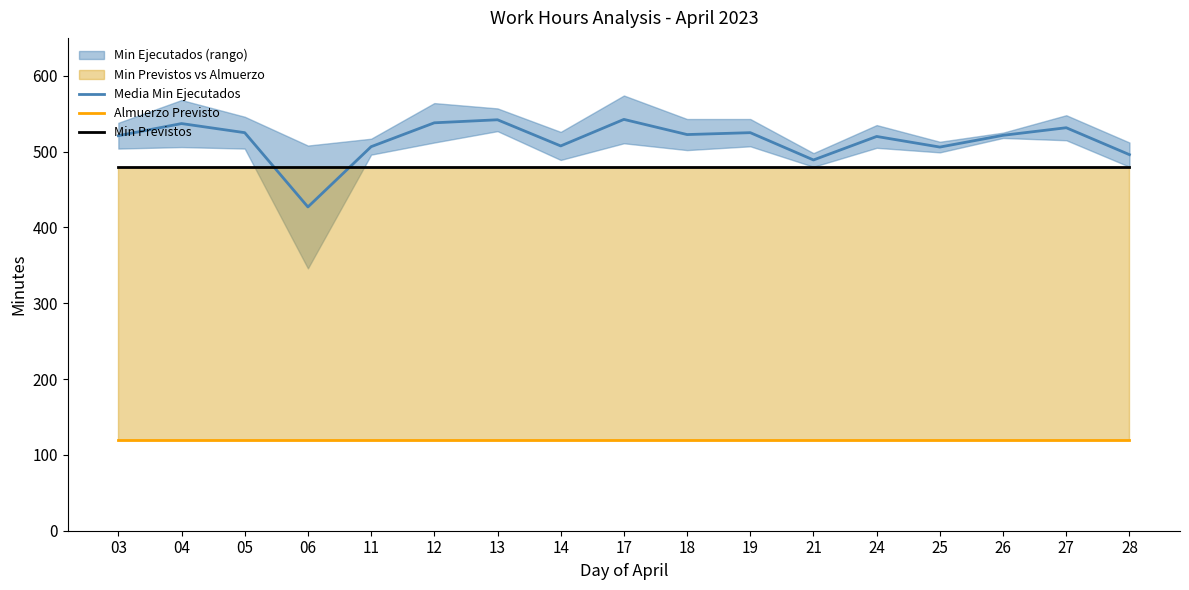

What is the spread (max minus min) of values at 28?

376.0